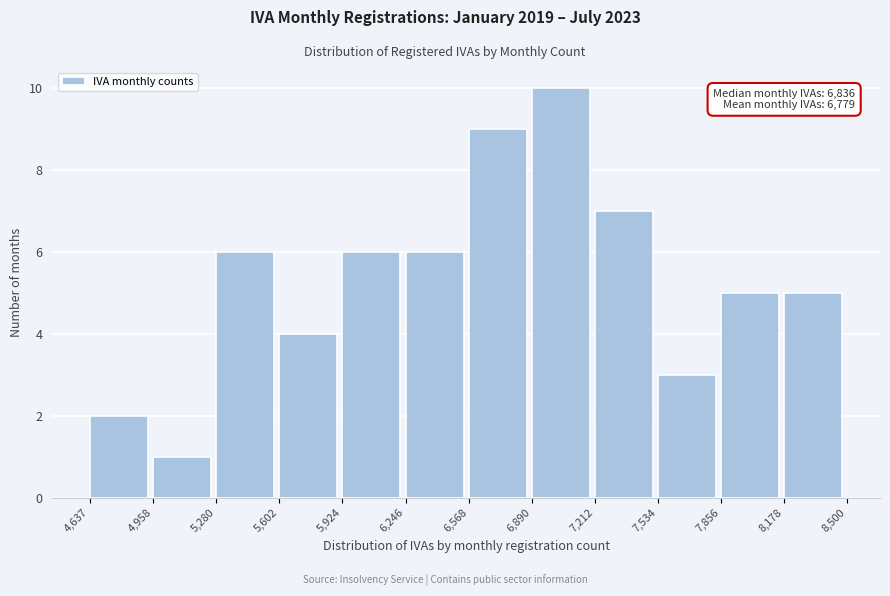

Which range on the x-axis has the tallest bar?

6,890 to 7,212